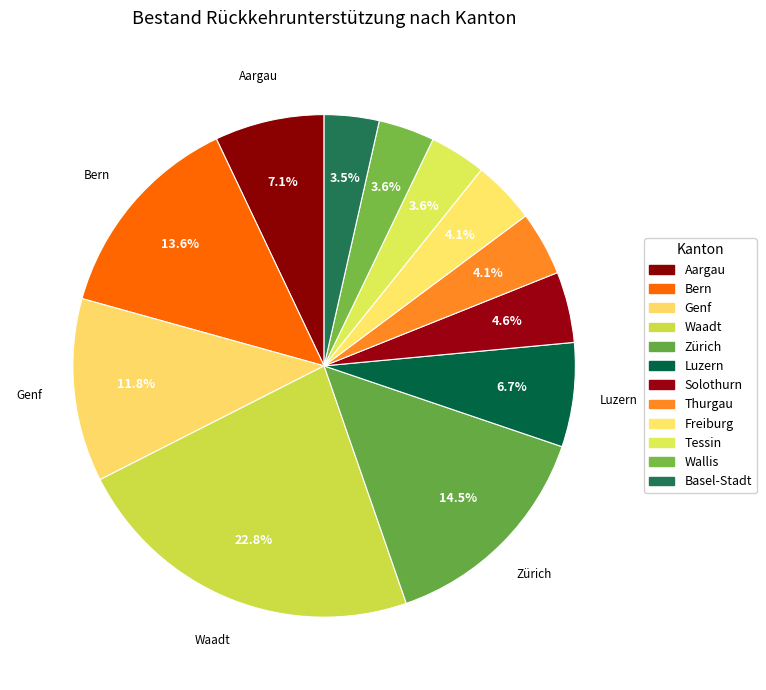

Is there a majority slice in this chart?

No